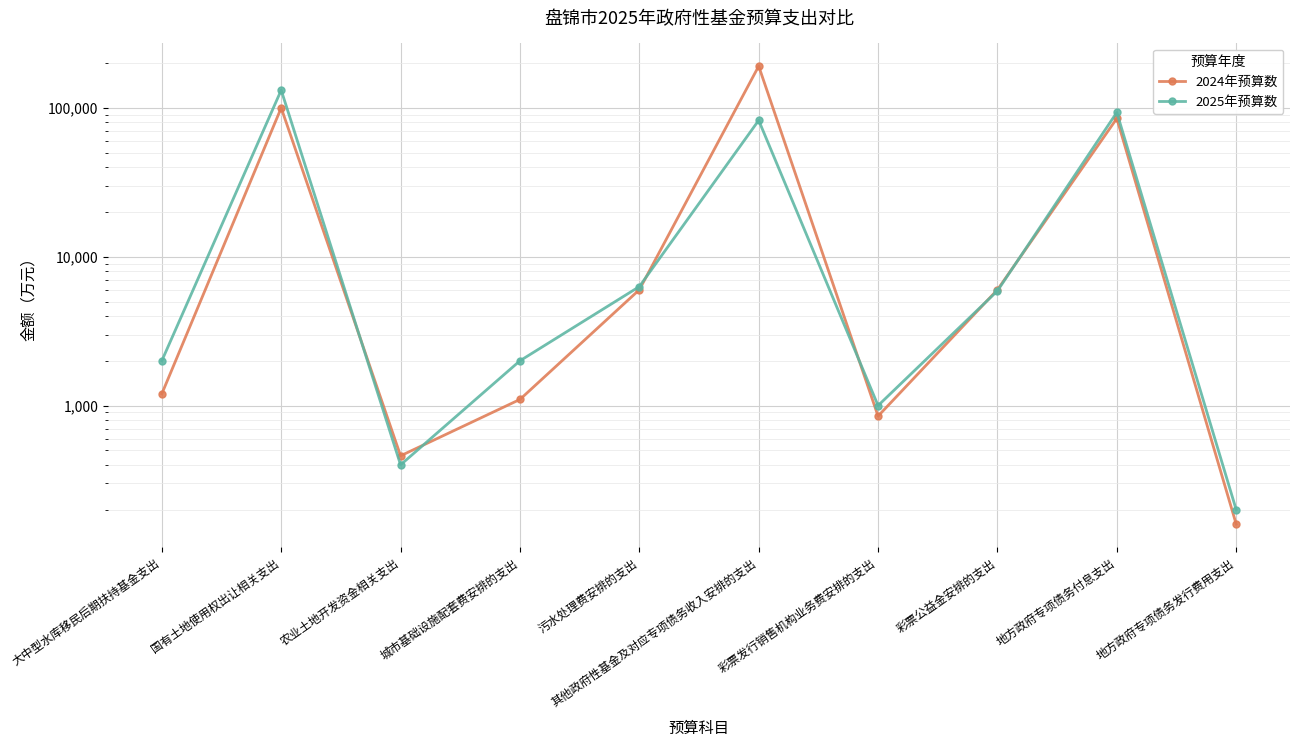

What is the difference between the maximum and minimum values in the 2024年预算数 series?

190474